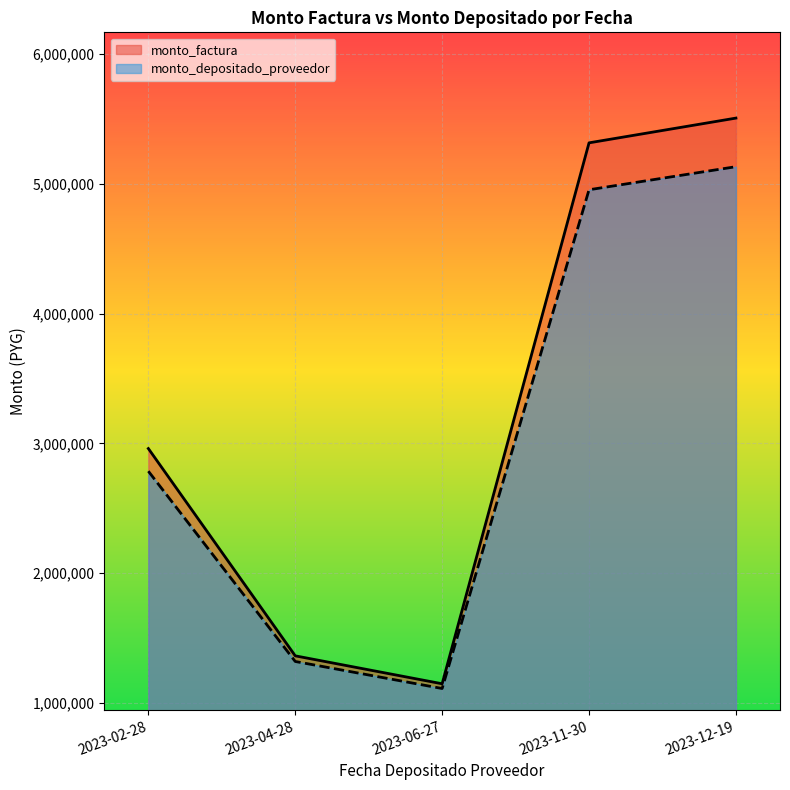

What is the value of the monto_depositado_proveedor point at the 2nd from the left?

1319917